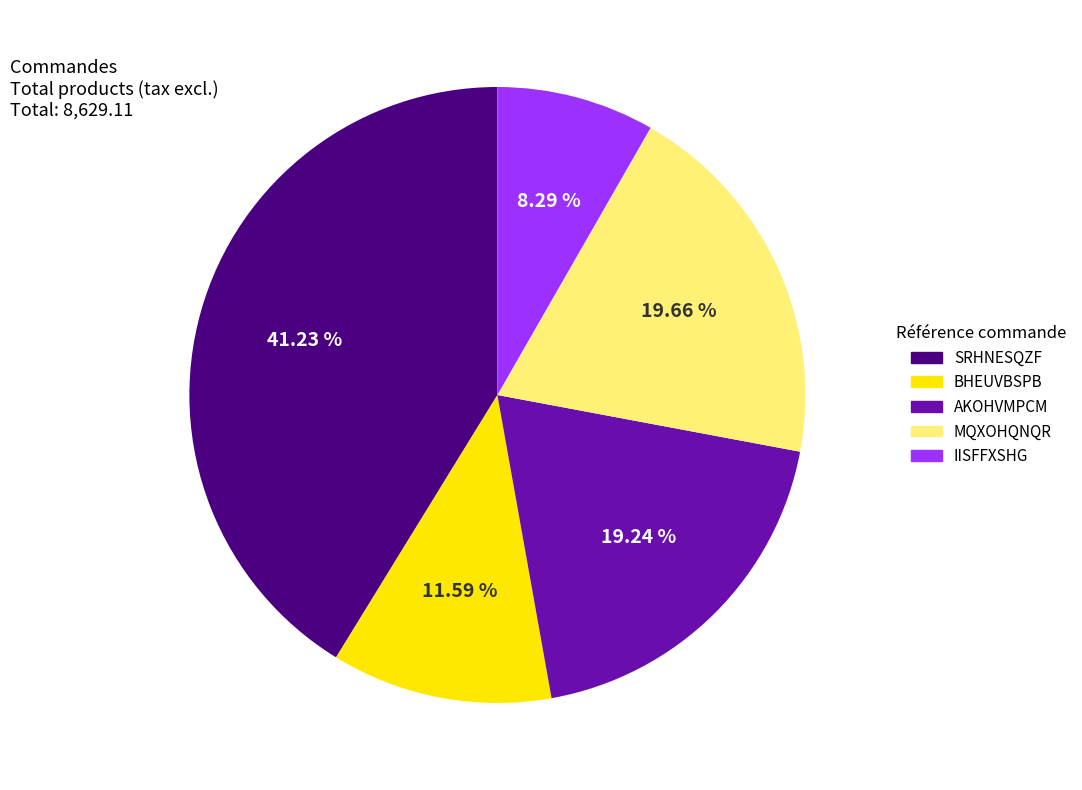

To the nearest percent, what is the combined percentage of BHEUVBSPB and IISFFXSHG?

20%